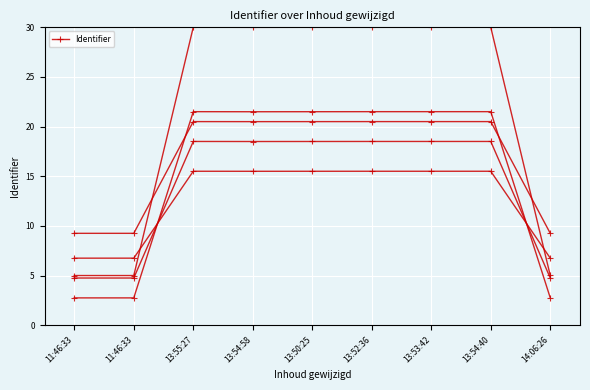

How many lines are shown in the chart?

1